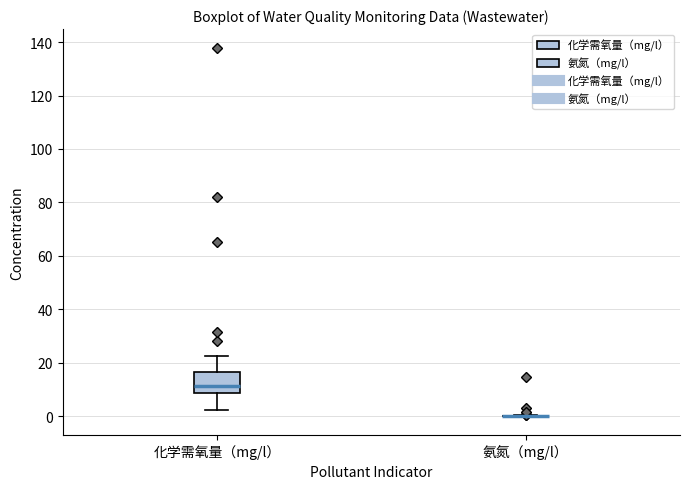

Reading left to right, transcribe this box plot: for each box, give where its median line is, the range the box spans, and where its two whiskers end, as read against the y-axis. The values are not printed on the chart, so give them approximately, as read against the axis.

化学需氧量（mg/l）: median 12, box 8 to 16, whiskers 2 to 22
氨氮（mg/l）: box collapsed to a line at 0, whiskers 0 to 0